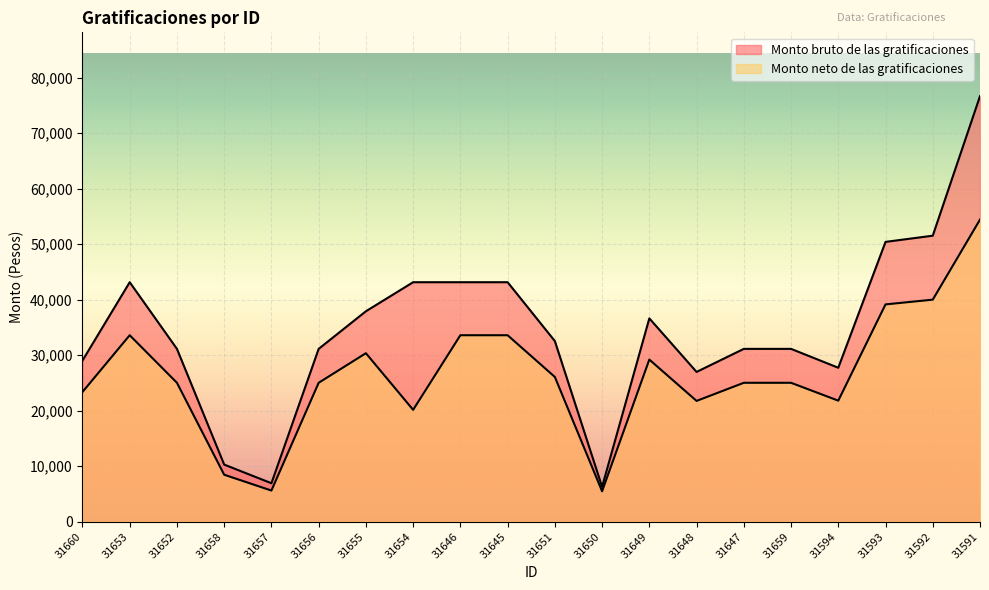

Which series has the largest total across all categories?

Monto bruto de las gratificaciones